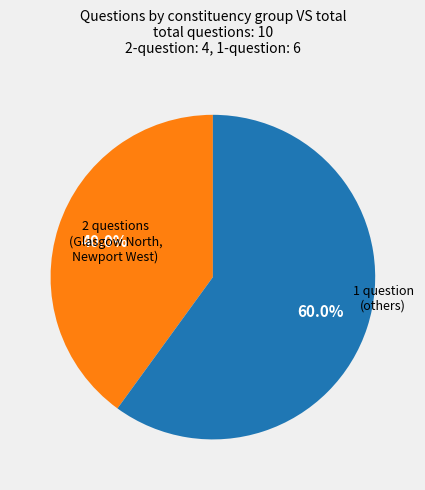

Is there any slice that represents more than half of the pie?

Yes